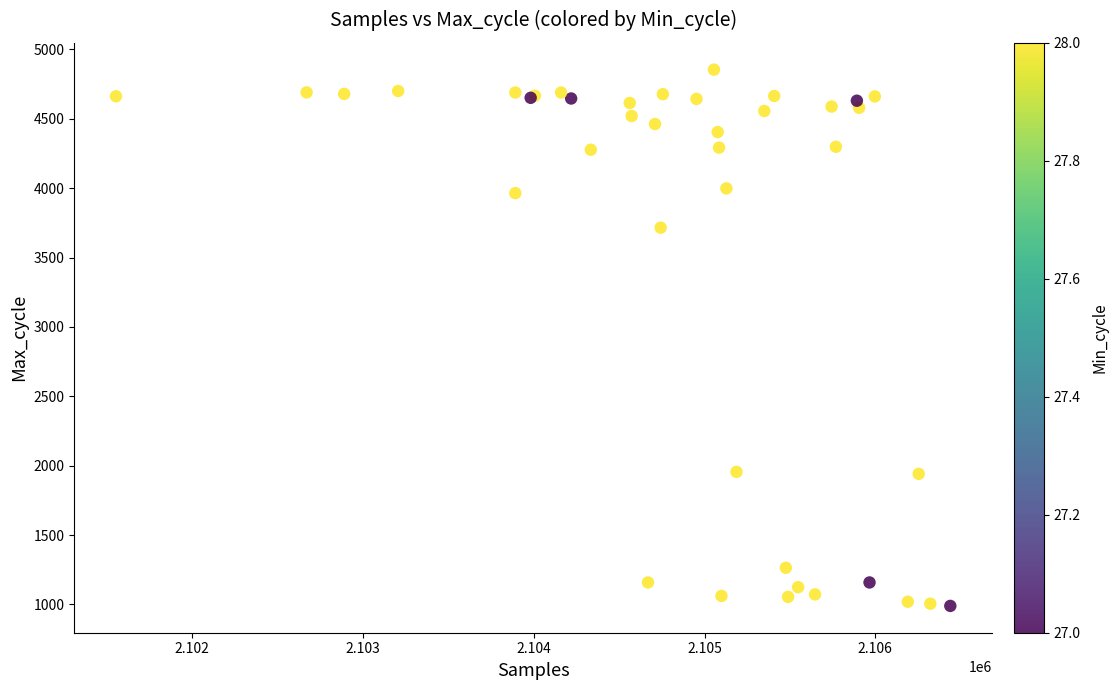

What Y value in the scatter plot is closest to 2921?

3715